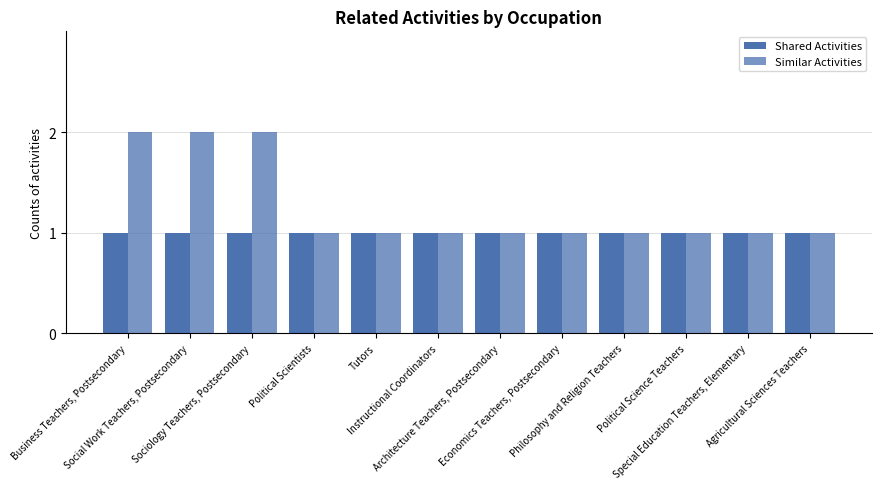

Reading left to right, extract all data points from this chart.

Shared Activities: Business Teachers, Postsecondary=1	Social Work Teachers, Postsecondary=1	Sociology Teachers, Postsecondary=1	Political Scientists=1	Tutors=1	Instructional Coordinators=1	Architecture Teachers, Postsecondary=1	Economics Teachers, Postsecondary=1	Philosophy and Religion Teachers=1	Political Science Teachers=1	Special Education Teachers, Elementary=1	Agricultural Sciences Teachers=1
Similar Activities: Business Teachers, Postsecondary=2	Social Work Teachers, Postsecondary=2	Sociology Teachers, Postsecondary=2	Political Scientists=1	Tutors=1	Instructional Coordinators=1	Architecture Teachers, Postsecondary=1	Economics Teachers, Postsecondary=1	Philosophy and Religion Teachers=1	Political Science Teachers=1	Special Education Teachers, Elementary=1	Agricultural Sciences Teachers=1